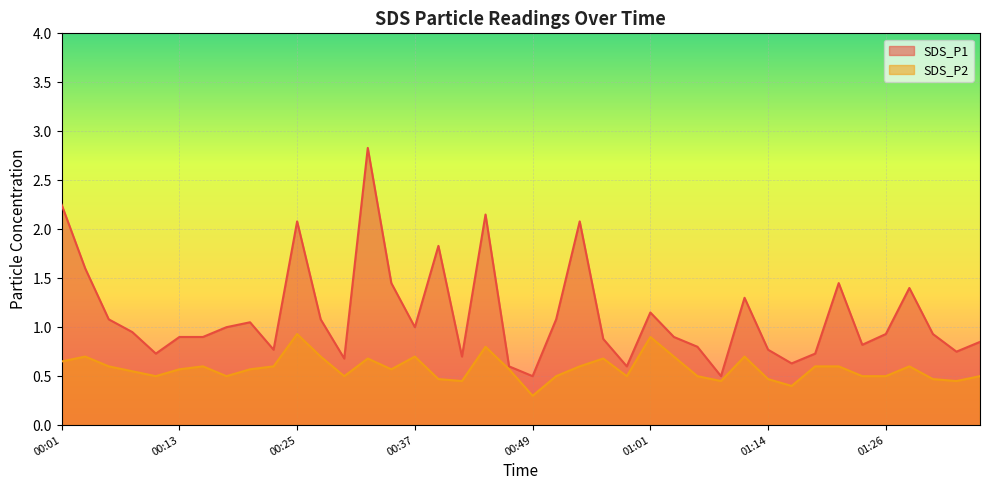

Which series has the widest spread of values?

SDS_P1